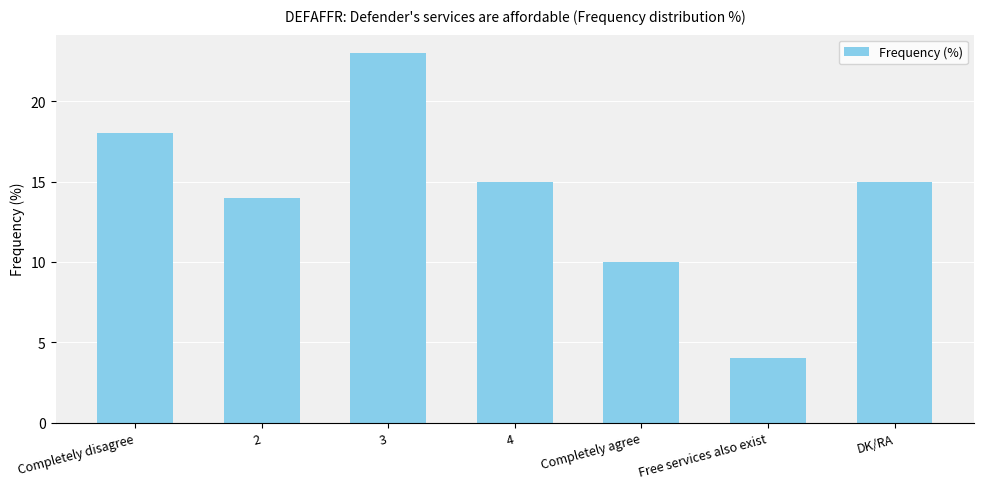

Count the values in the range 10 to 18.

5